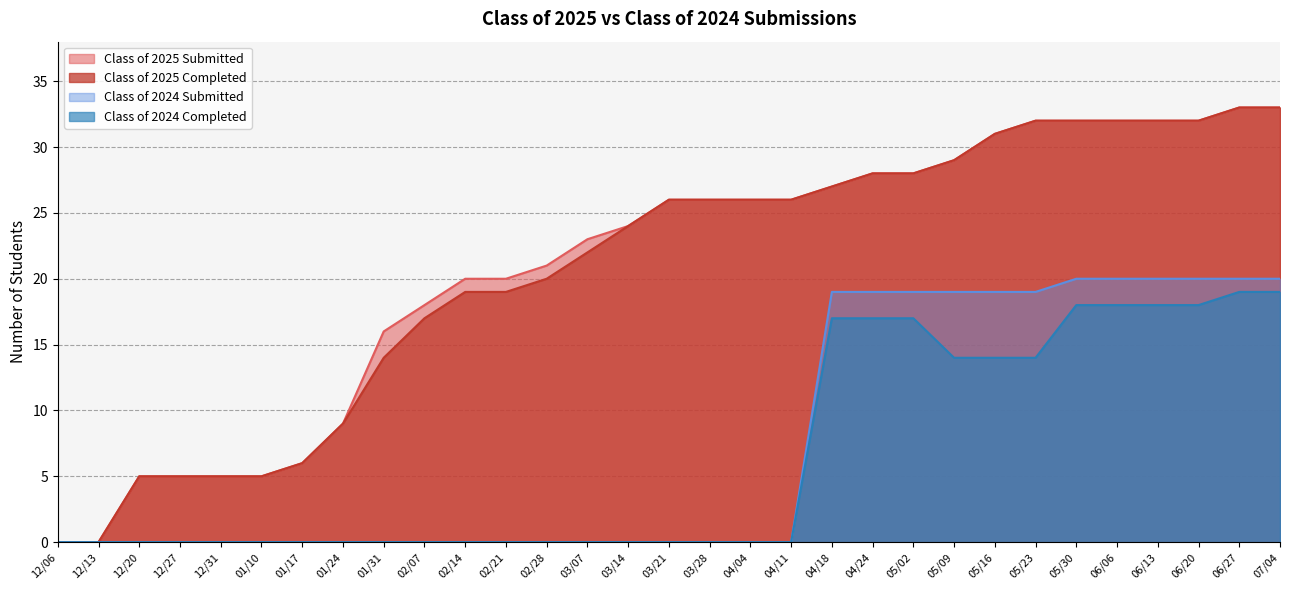

Reading left to right, list all the values displayed in this chart.

Class of 2025 Submitted: 12/06=0	12/13=0	12/20=5	12/27=5	12/31=5	01/10=5	01/17=6	01/24=9	01/31=16	02/07=18	02/14=20	02/21=20	02/28=21	03/07=23	03/14=24	03/21=26	03/28=26	04/04=26	04/11=26	04/18=27	04/24=28	05/02=28	05/09=29	05/16=31	05/23=32	05/30=32	06/06=32	06/13=32	06/20=32	06/27=33	07/04=33
Class of 2025 Completed: 12/06=0	12/13=0	12/20=5	12/27=5	12/31=5	01/10=5	01/17=6	01/24=9	01/31=14	02/07=17	02/14=19	02/21=19	02/28=20	03/07=22	03/14=24	03/21=26	03/28=26	04/04=26	04/11=26	04/18=27	04/24=28	05/02=28	05/09=29	05/16=31	05/23=32	05/30=32	06/06=32	06/13=32	06/20=32	06/27=33	07/04=33
Class of 2024 Submitted: 12/06=0	12/13=0	12/20=0	12/27=0	12/31=0	01/10=0	01/17=0	01/24=0	01/31=0	02/07=0	02/14=0	02/21=0	02/28=0	03/07=0	03/14=0	03/21=0	03/28=0	04/04=0	04/11=0	04/18=19	04/24=19	05/02=19	05/09=19	05/16=19	05/23=19	05/30=20	06/06=20	06/13=20	06/20=20	06/27=20	07/04=20
Class of 2024 Completed: 12/06=0	12/13=0	12/20=0	12/27=0	12/31=0	01/10=0	01/17=0	01/24=0	01/31=0	02/07=0	02/14=0	02/21=0	02/28=0	03/07=0	03/14=0	03/21=0	03/28=0	04/04=0	04/11=0	04/18=17	04/24=17	05/02=17	05/09=14	05/16=14	05/23=14	05/30=18	06/06=18	06/13=18	06/20=18	06/27=19	07/04=19